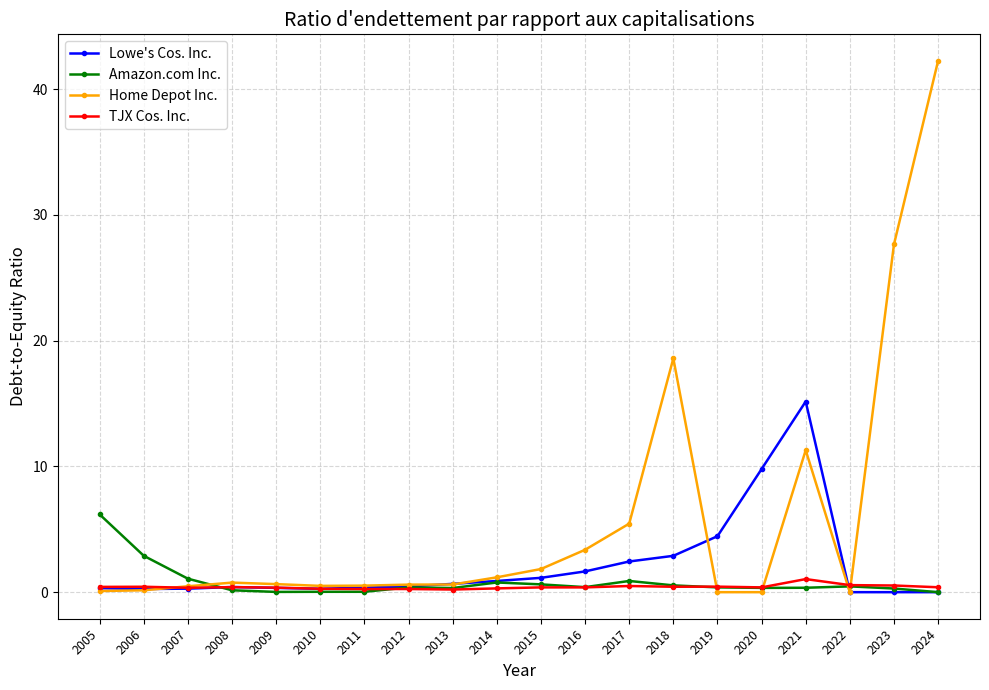

List the series in order of their peak value, lowest first.

TJX Cos. Inc., Amazon.com Inc., Lowe's Cos. Inc., Home Depot Inc.